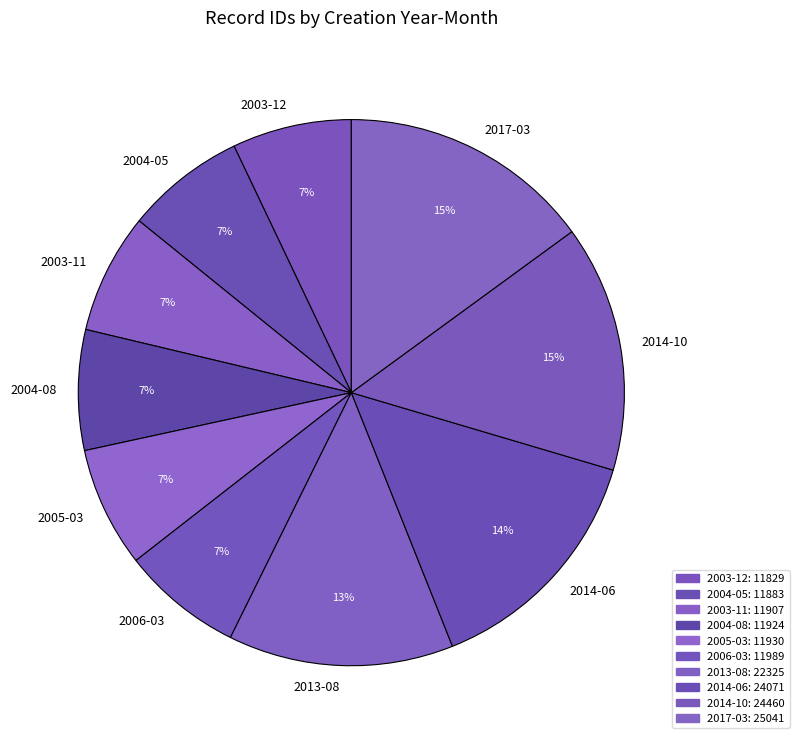

Count the number of slices in the pie.

10